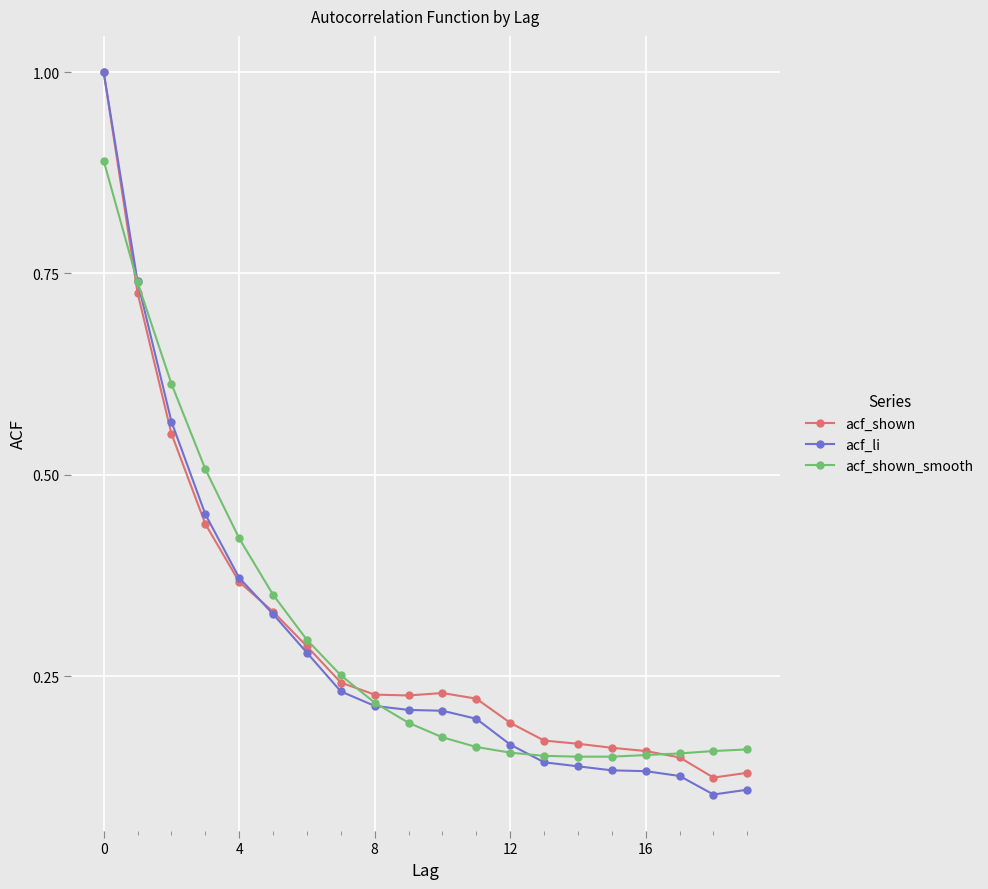

At how many categories does at least one series exceed 0?

20